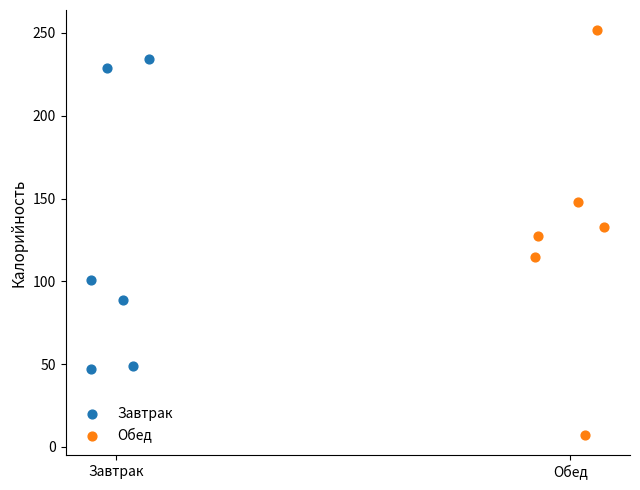

Which series reaches the maximum Y coordinate?

Обед